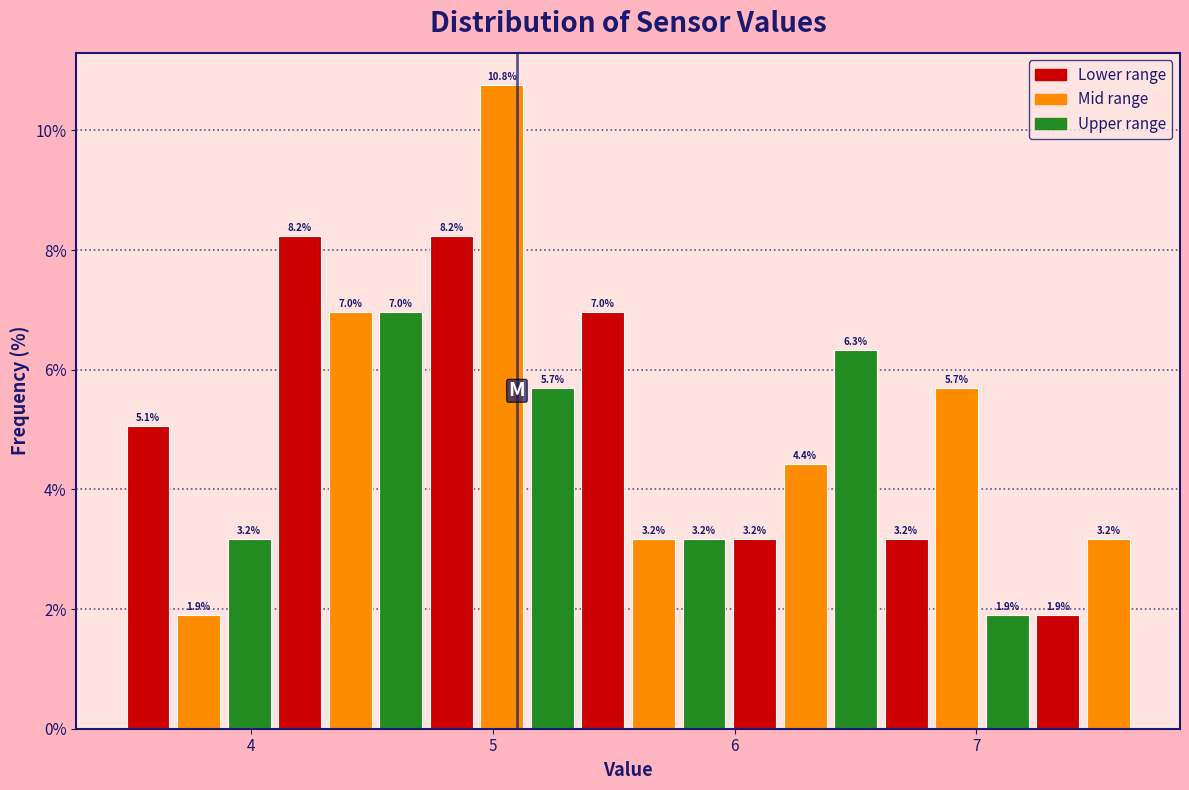

Around what value on the x-axis is the tallest bar? Give the approximate position of its centre, as read against the axis.

5.0